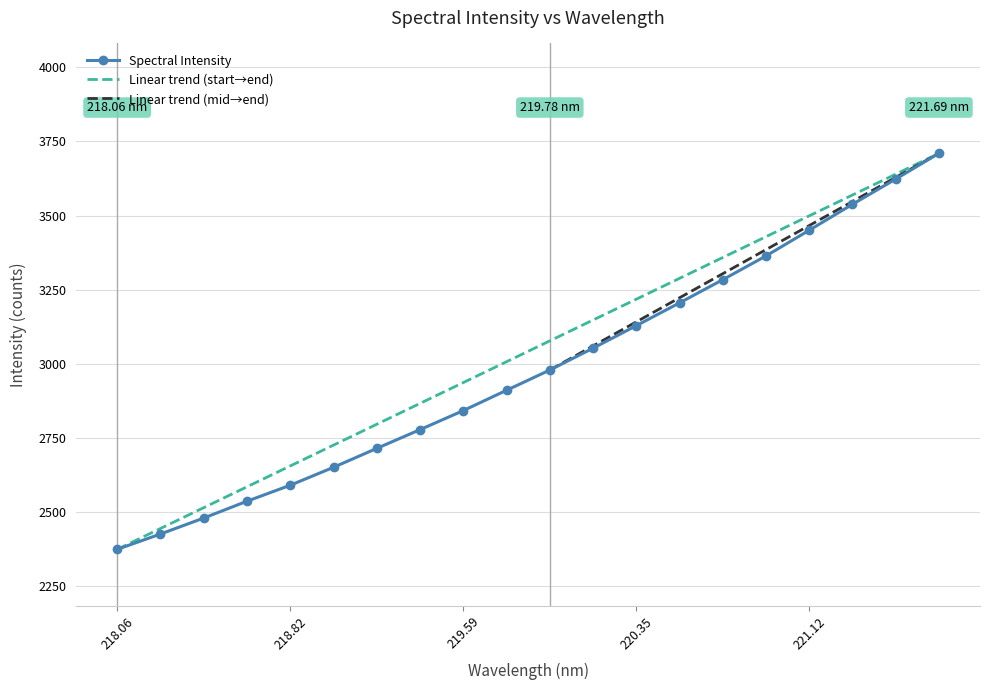

What is the difference between the maximum and minimum values?

1336.9